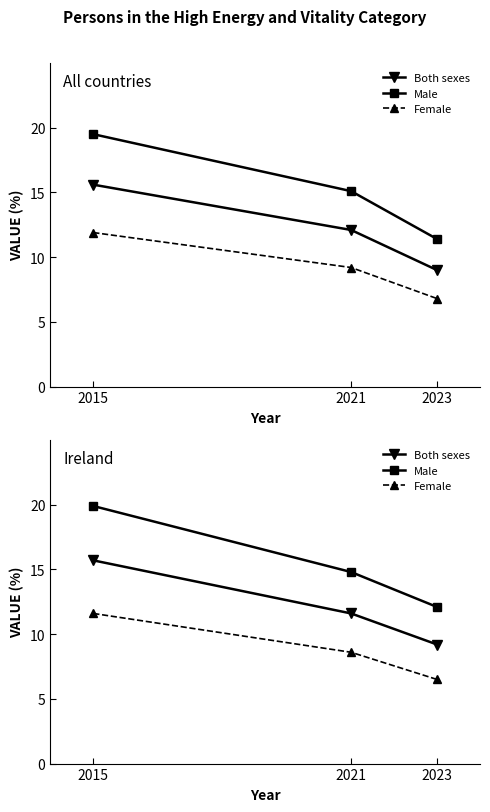

At which category does the chart reach its minimum across all series?

2023